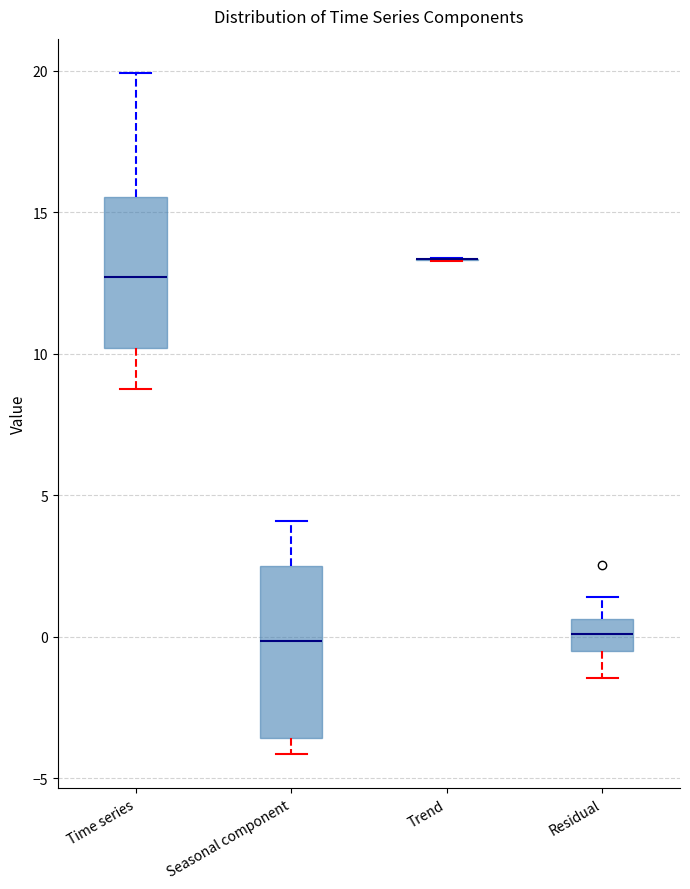

Reading left to right, transcribe this box plot: for each box, give where its median line is, the range the box spans, and where its two whiskers end, as read against the y-axis. The values are not printed on the chart, so give them approximately, as read against the axis.

Time series: median 12.5, box 10.0 to 15.5, whiskers 8.5 to 20.0
Seasonal component: median 0.0, box -3.5 to 2.5, whiskers -4.0 to 4.0
Trend: box collapsed to a line at 13.5, whiskers 13.5 to 13.5
Residual: median 0.0, box -0.5 to 0.5, whiskers -1.5 to 1.5